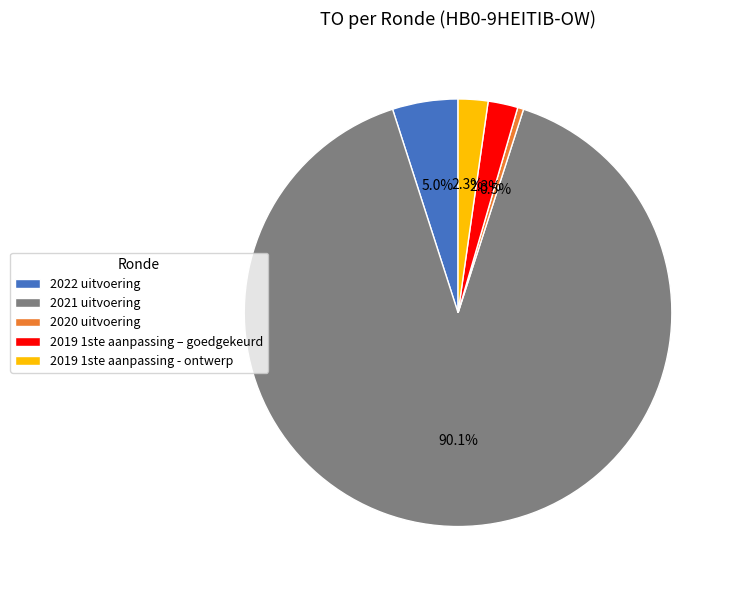

What portion of the pie excludes 2020 uitvoering?

99.5%